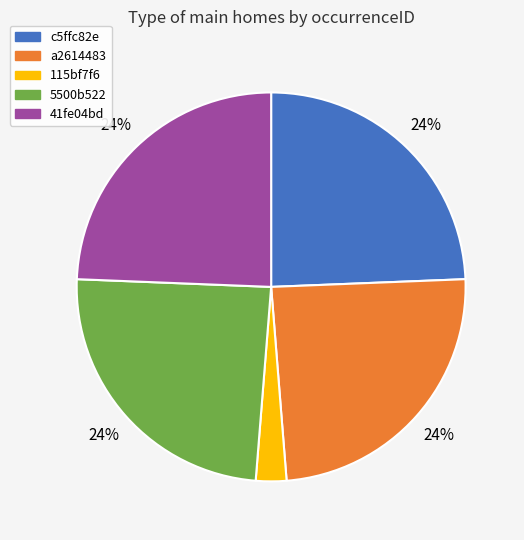

Approximately how many times larger is the value at a2614483 compared to c5ffc82e?

1.0